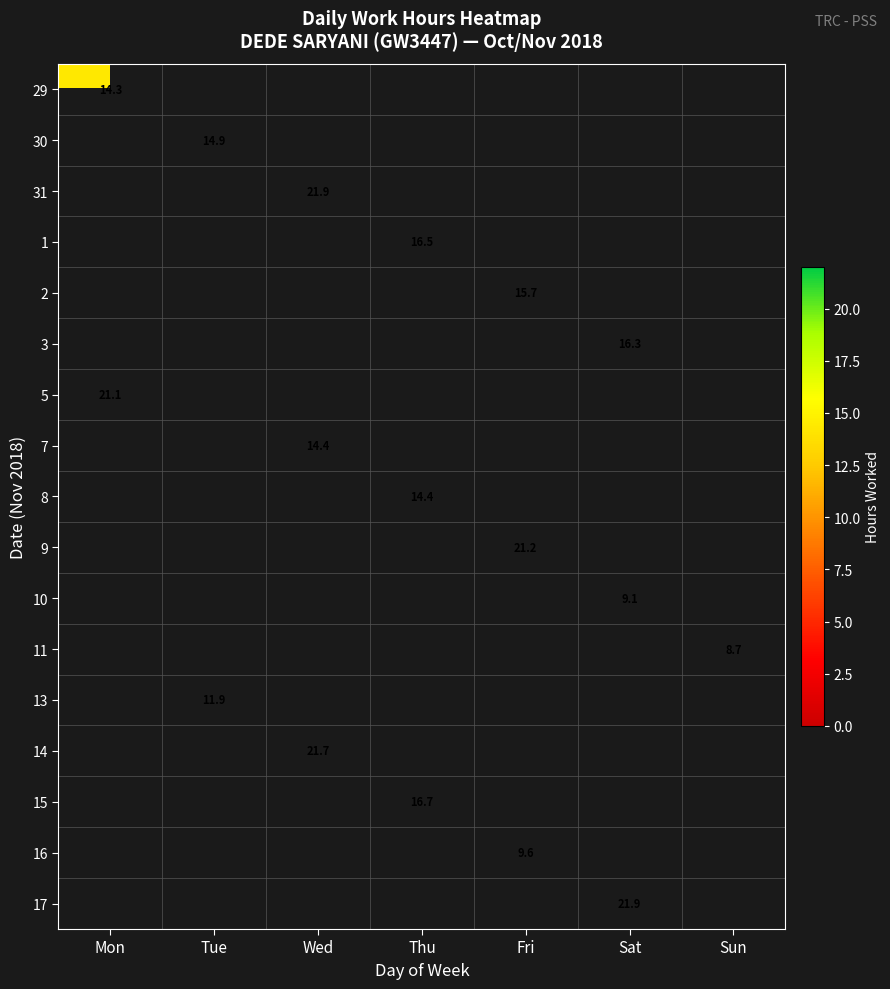

Which category has the highest value across all series?

Sat